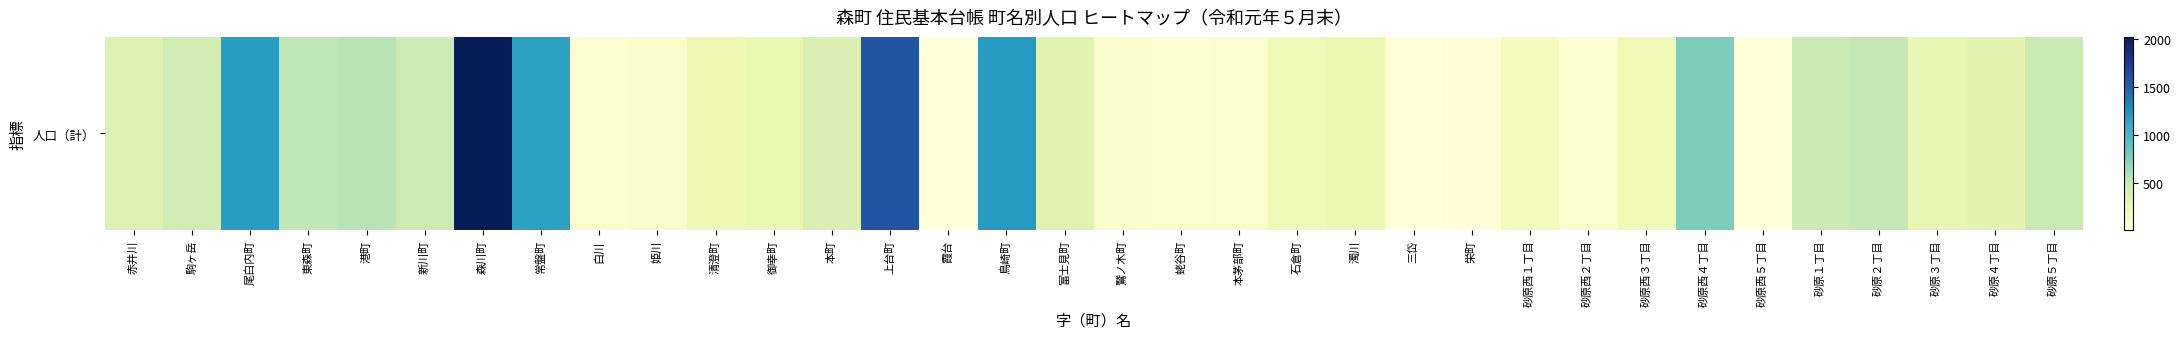

What is the difference between the values at 霞台 and 砂原２丁目?

509